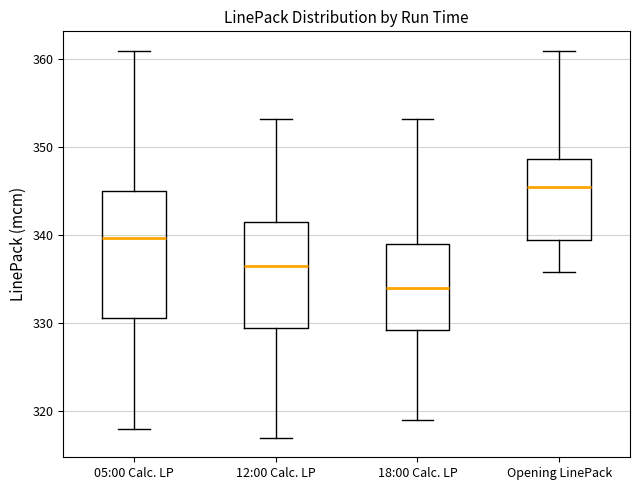

Which box has the highest median line?

Opening LinePack